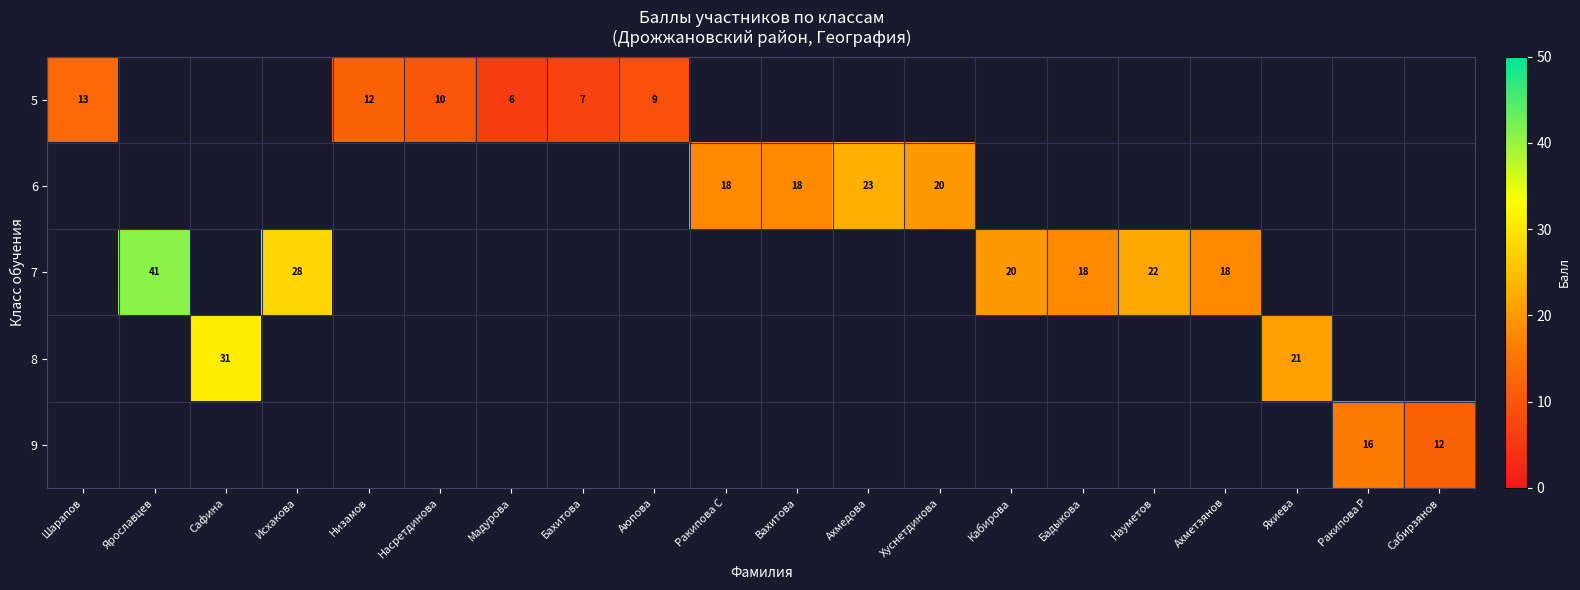

The 6 series shows 30 at Ракипова С. True or false?

False